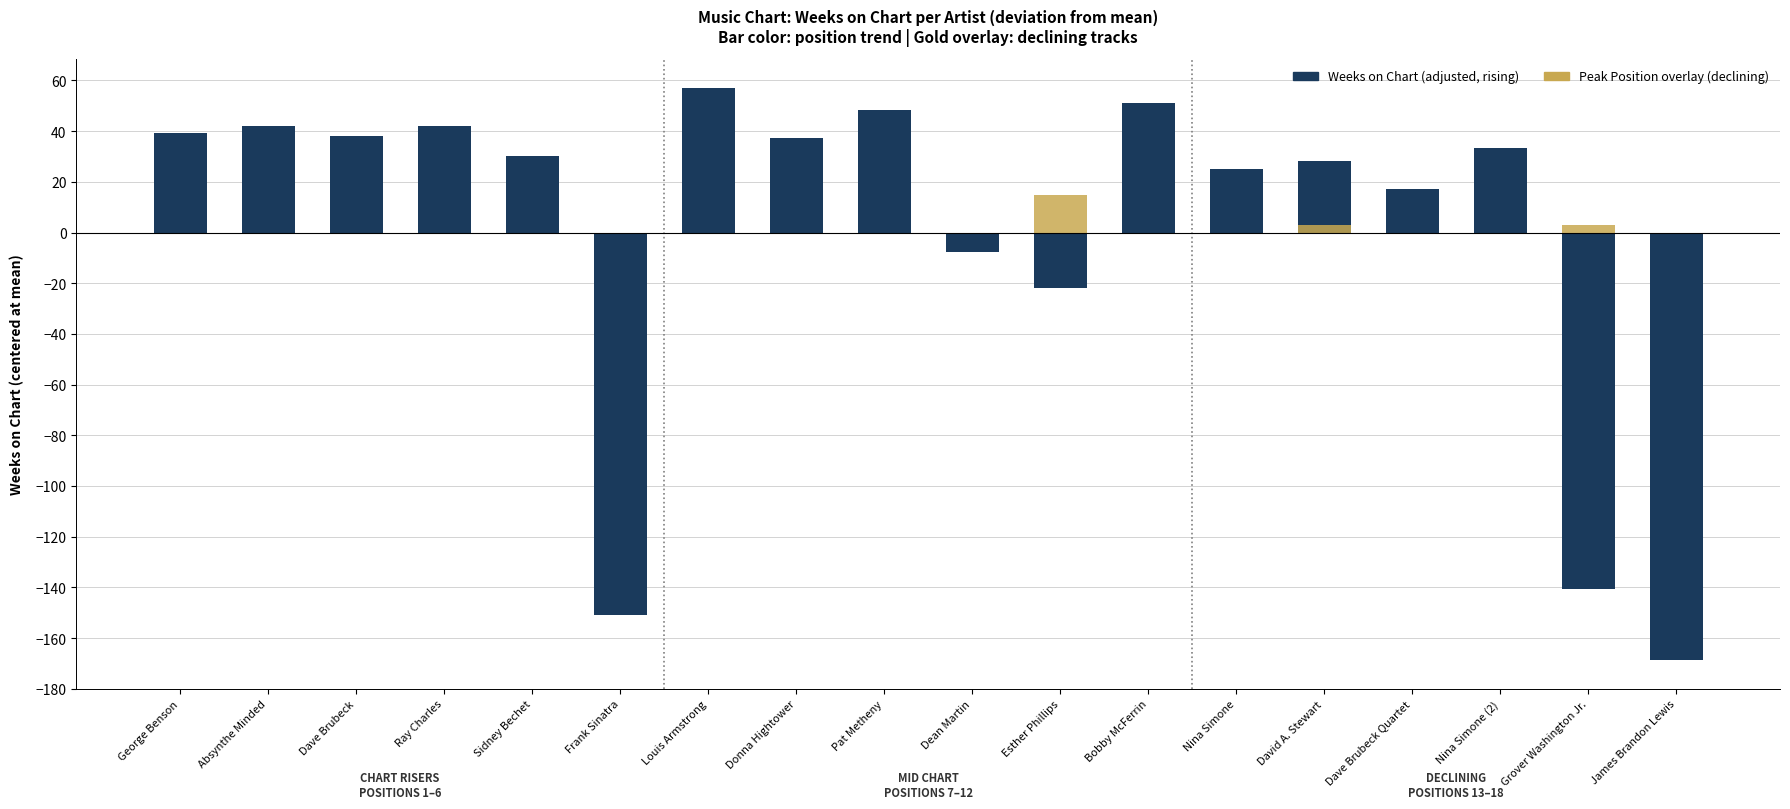

How many distinct data groups are displayed?

2